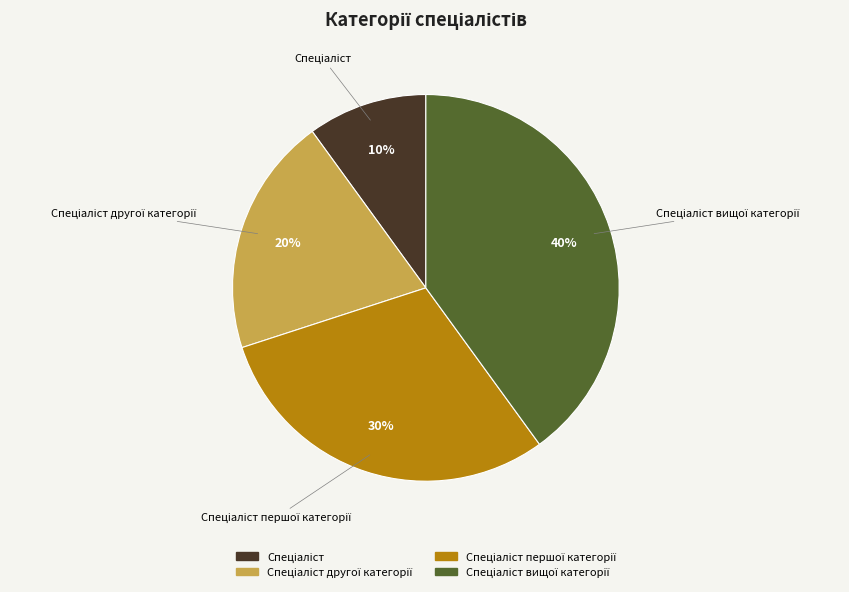

To the nearest percent, what is the difference between the largest and smallest slice percentages?

30%